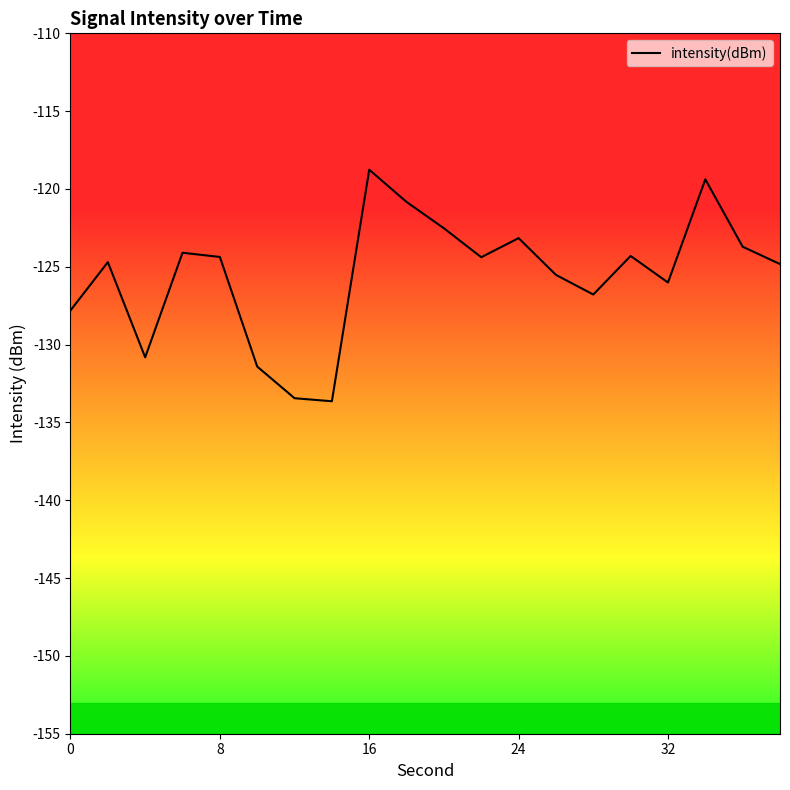

What is the smallest value displayed?

-133.6